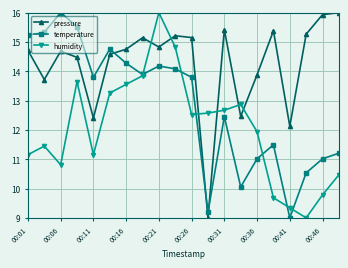

What is the greatest value displayed?

16.0